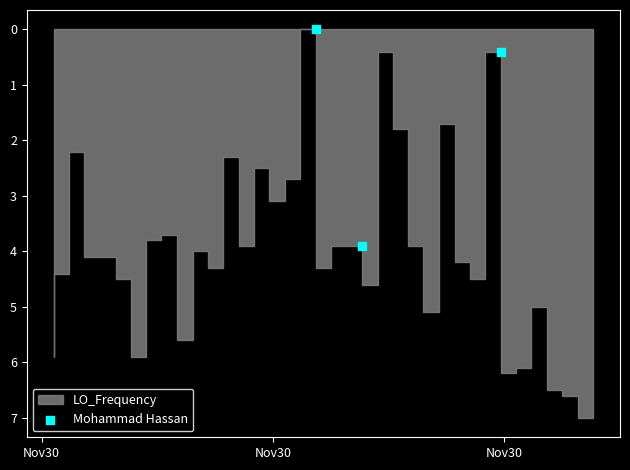

What Y value in the scatter plot is closest to 1?

0.4